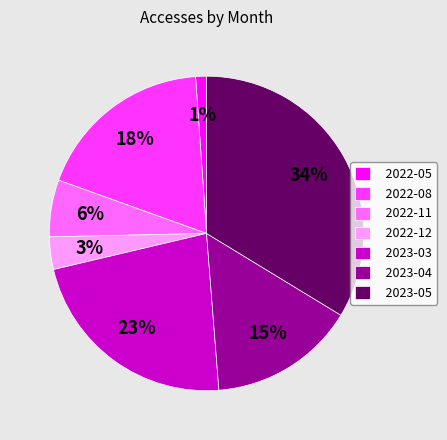

How many segments does this pie chart have?

7